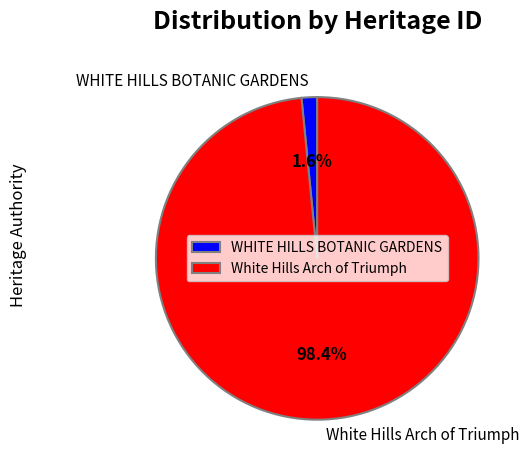

How many segments does this pie chart have?

2